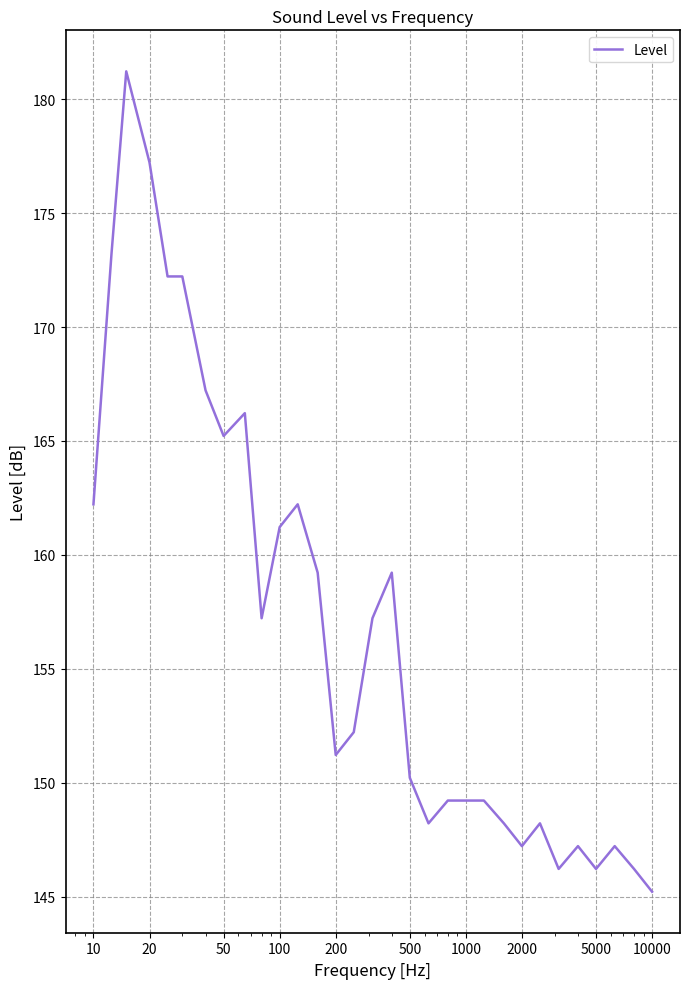

What is the smallest value displayed?

145.2